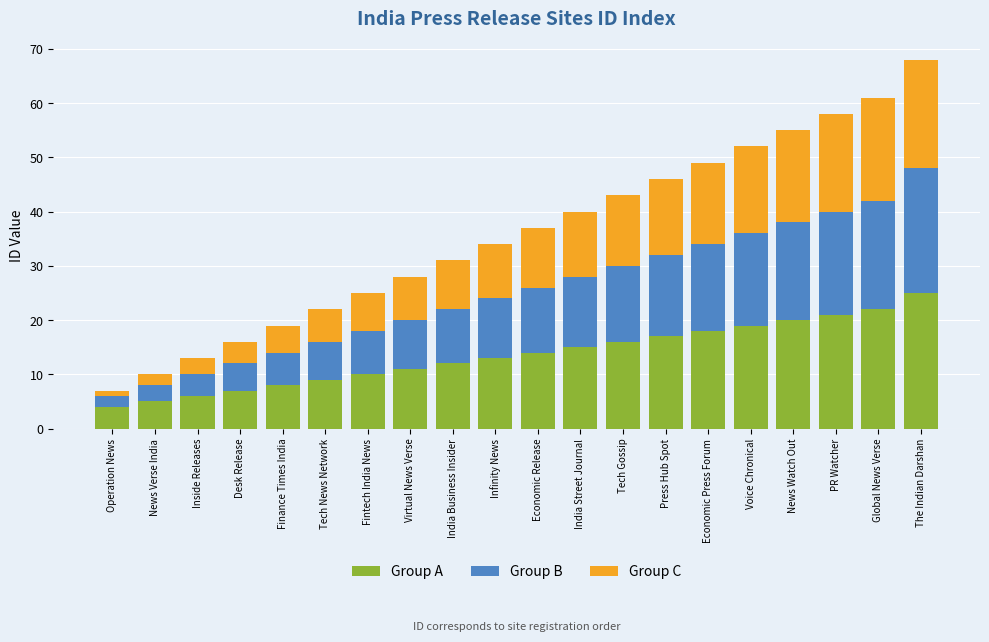

Read the Group A value at Economic Release.

14